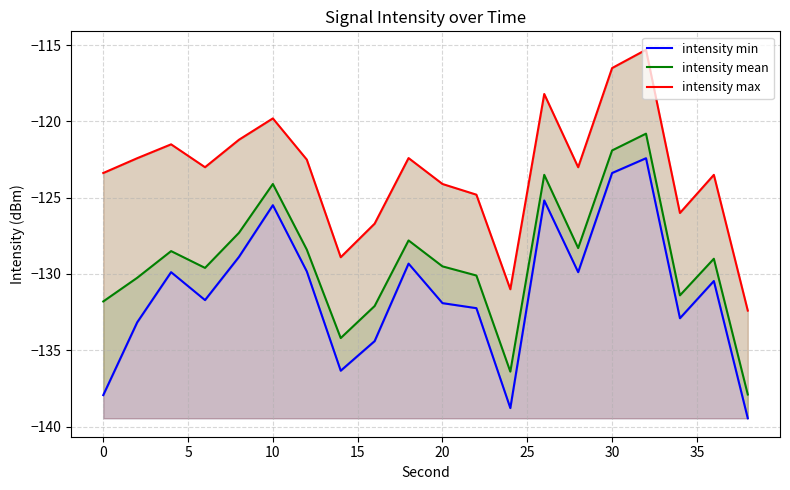

Count the number of data series in this chart.

3